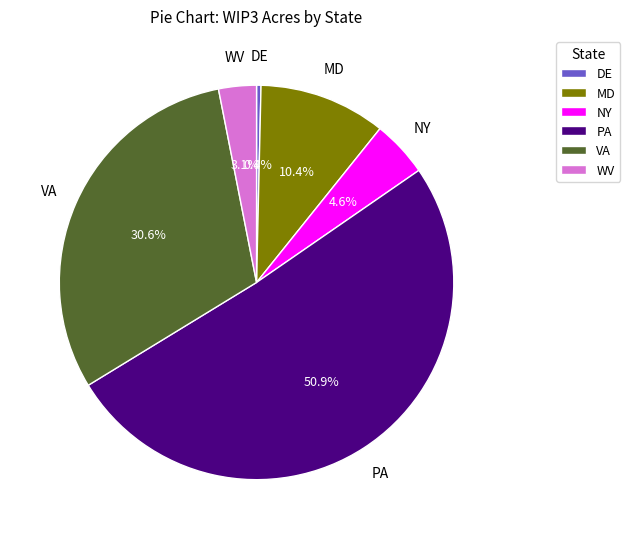

To the nearest percent, what is the combined percentage of DE and MD?

11%